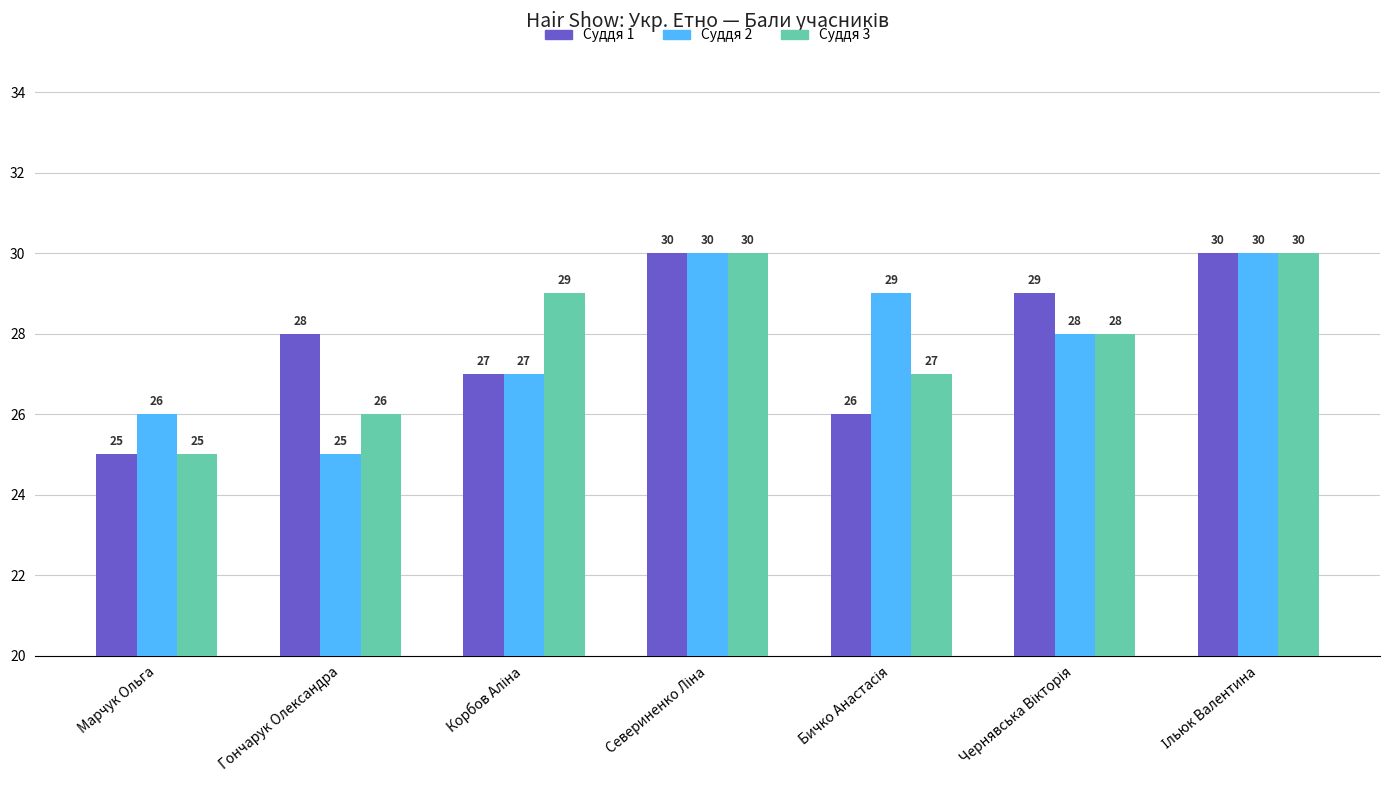

Does the chart contain any negative values?

No